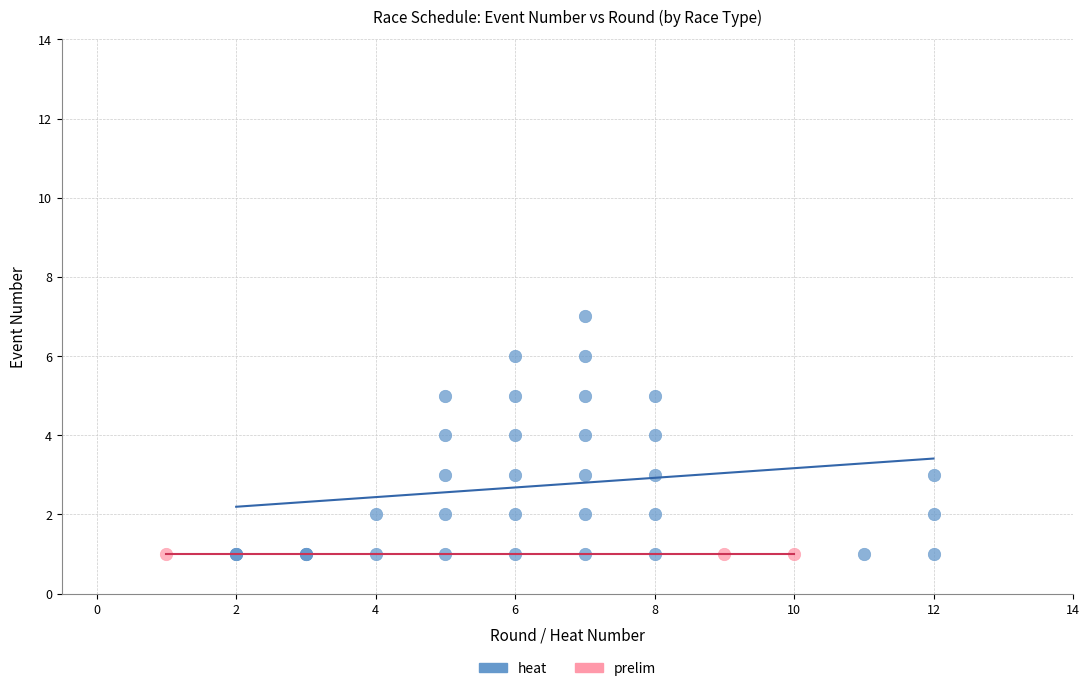

Which series reaches the maximum Y coordinate?

heat